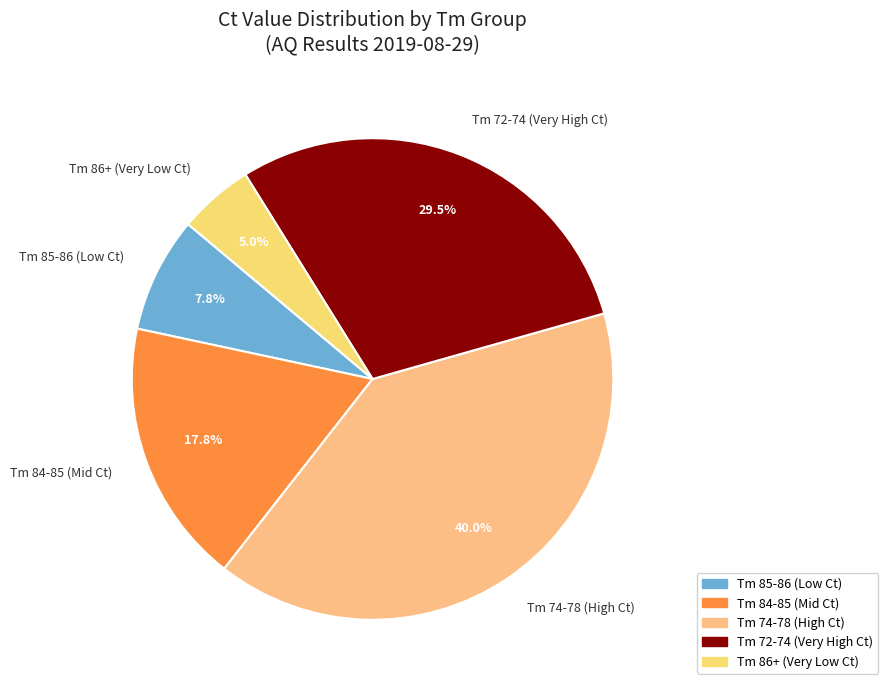

Rank the categories by value from highest to lowest.

Tm 74-78 (High Ct), Tm 72-74 (Very High Ct), Tm 84-85 (Mid Ct), Tm 85-86 (Low Ct), Tm 86+ (Very Low Ct)